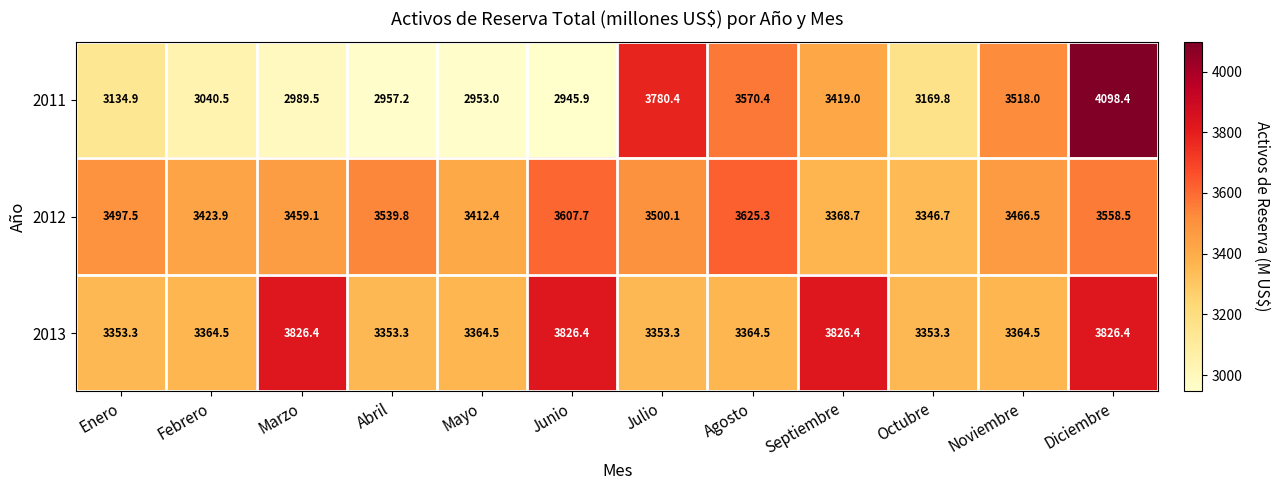

The 2013 series shows 3353.3 at Enero. True or false?

True